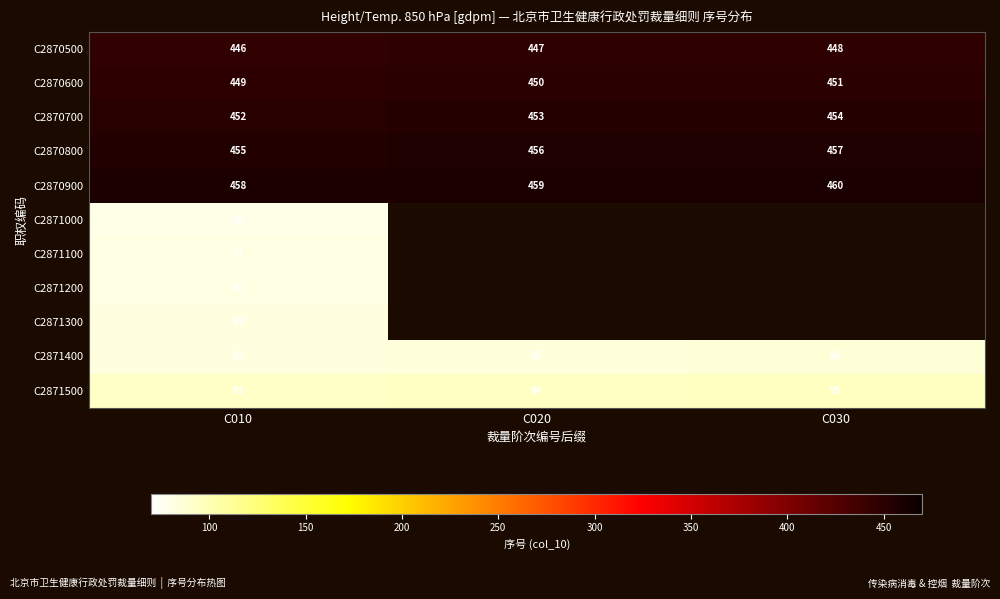

What is the total value across all series at C010?

2763